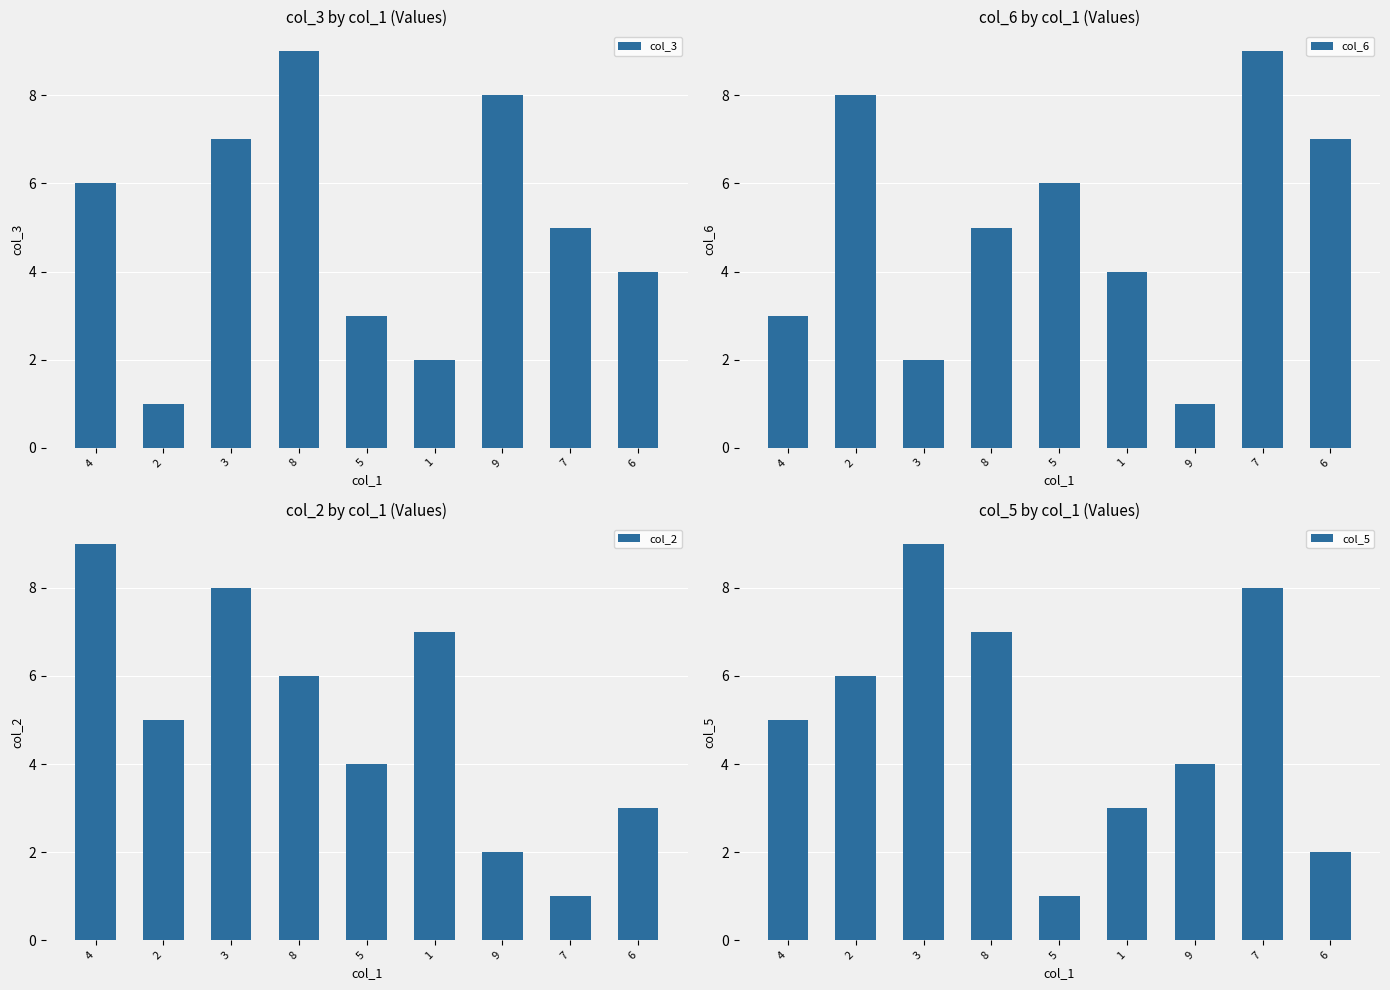

Reading left to right, transcribe all the data shown in this chart.

col_3: 4=6	2=1	3=7	8=9	5=3	1=2	9=8	7=5	6=4
col_6: 4=3	2=8	3=2	8=5	5=6	1=4	9=1	7=9	6=7
col_2: 4=9	2=5	3=8	8=6	5=4	1=7	9=2	7=1	6=3
col_5: 4=5	2=6	3=9	8=7	5=1	1=3	9=4	7=8	6=2